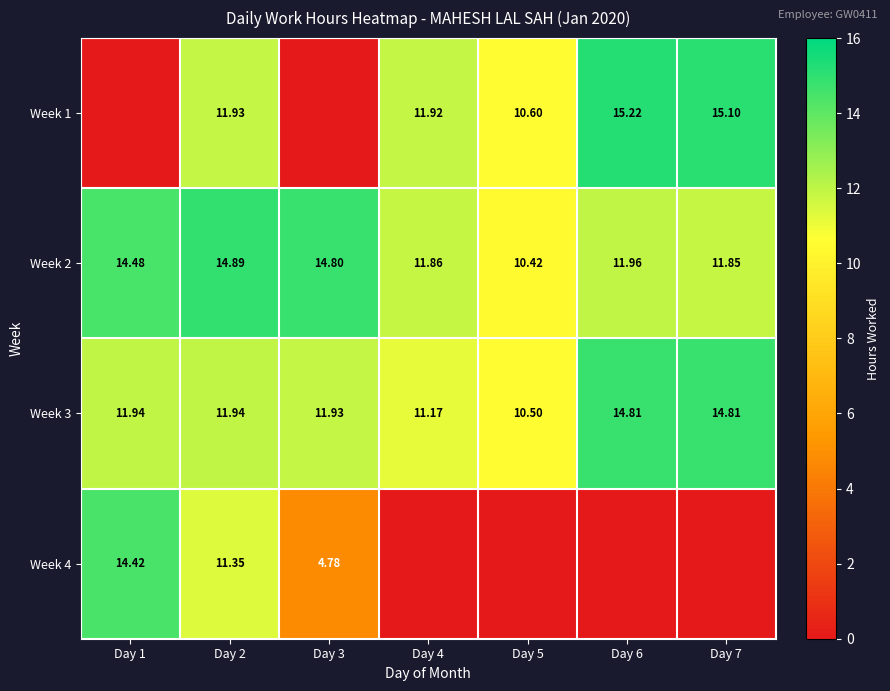

How many values in the Week 3 series exceed 11?

6